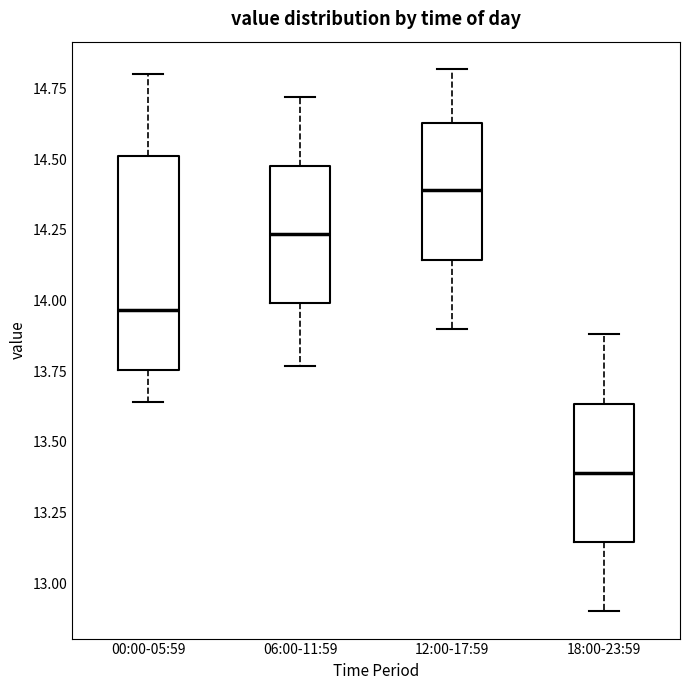

Comparing the boxes themselves (not the whiskers), which one is the tallest?

00:00-05:59